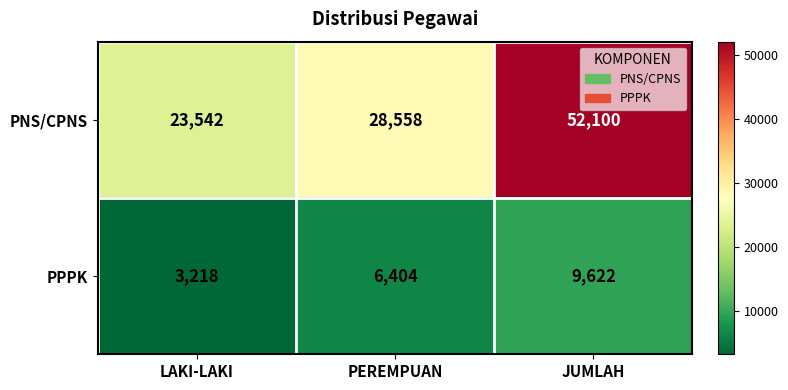

Reading left to right, transcribe all the data shown in this chart.

PNS/CPNS: 23542	28558	52100
PPPK: 3218	6404	9622